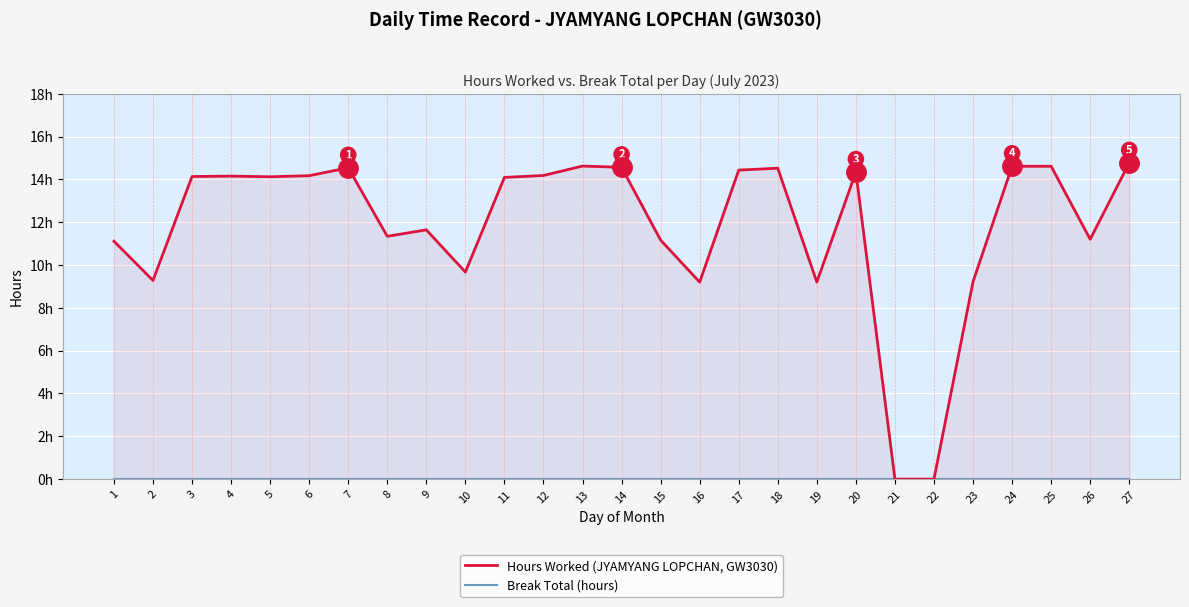

Which series has the largest total across all categories?

Hours Worked (JYAMYANG LOPCHAN, GW3030)